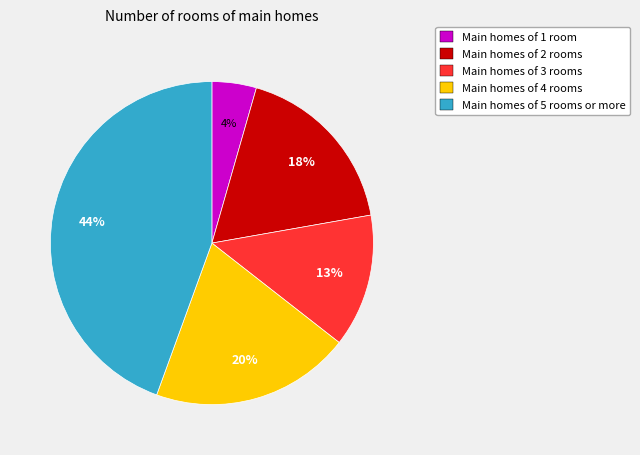

To the nearest percent, what is the average slice percentage?

20%